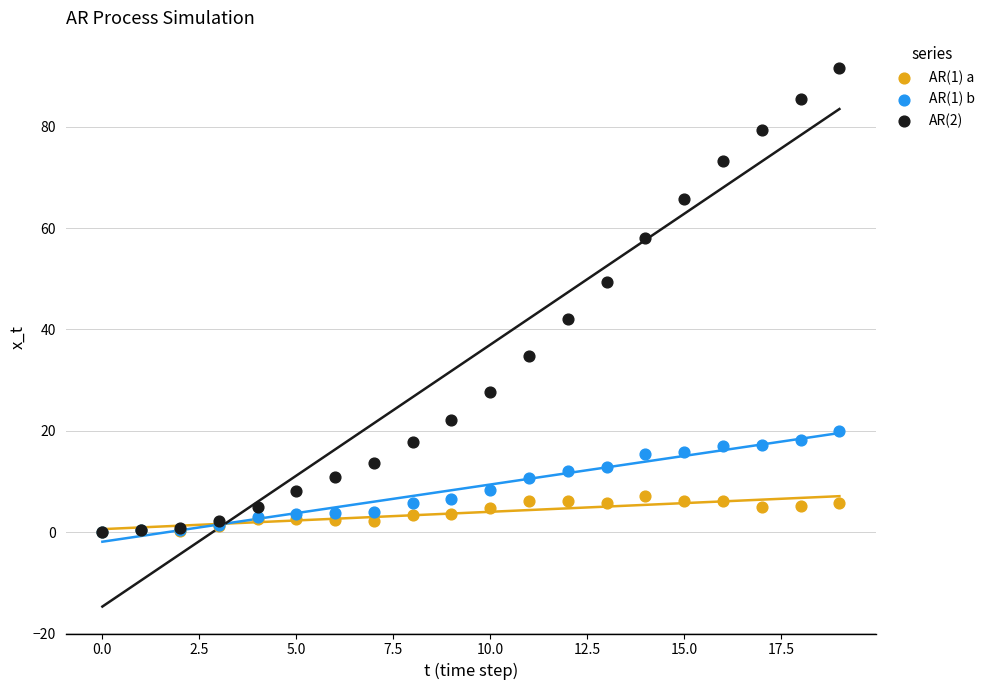

Across all series, what Y value is closest to 45?

42.2